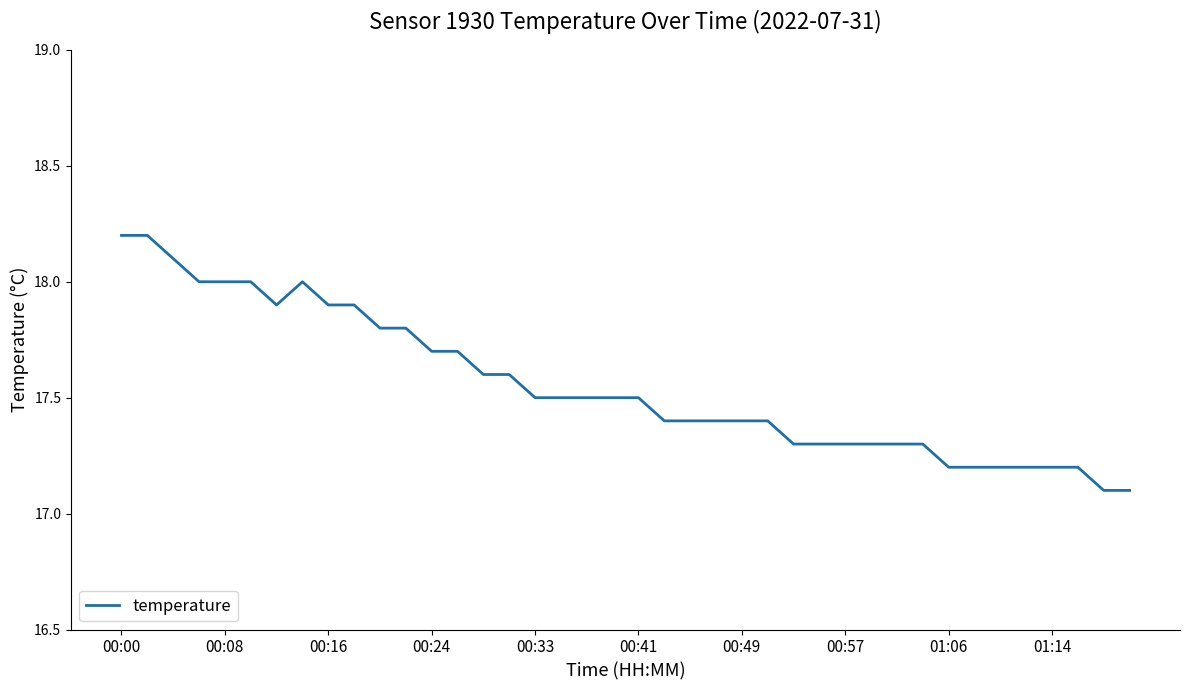

What is the difference between the maximum and minimum values?

1.1